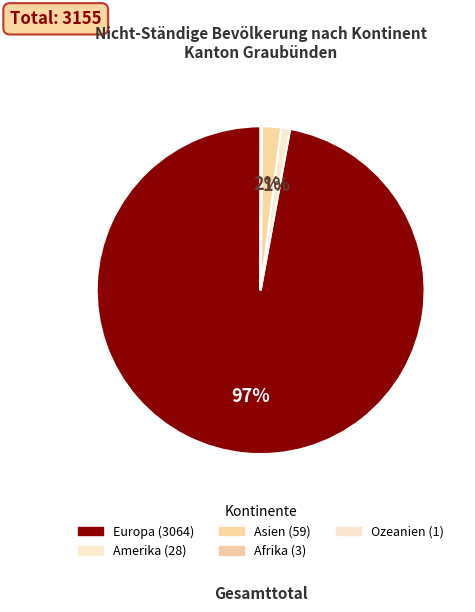

True or false: Asien accounts for 1% of the total.

False